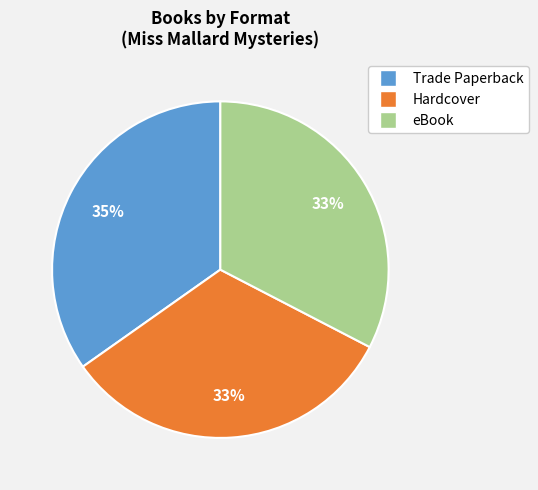

What is the largest slice in the pie chart?

Trade Paperback